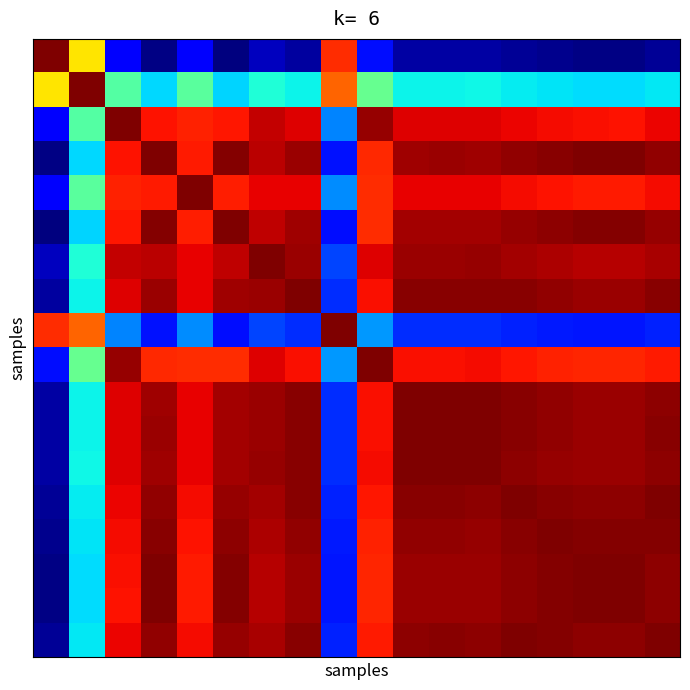

At which category is the sum across all series the highest?

10